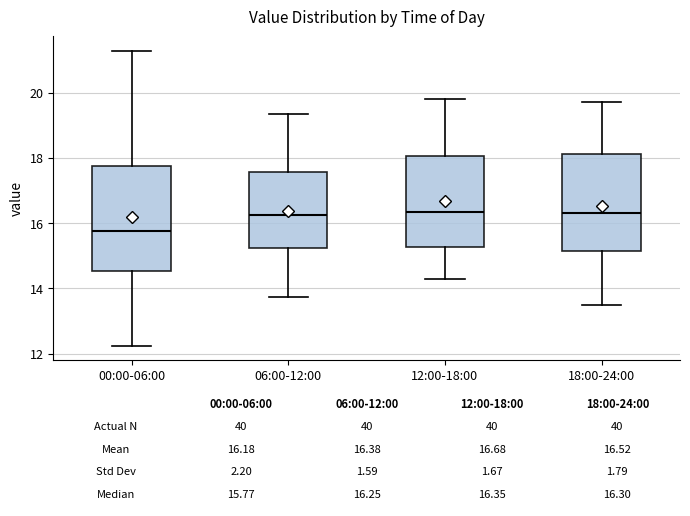

Comparing the boxes themselves (not the whiskers), which one is the tallest?

00:00-06:00